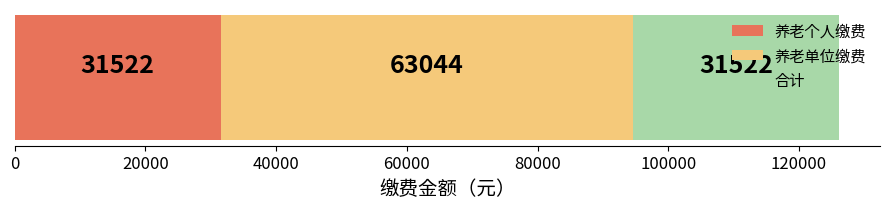

What is the minimum value for 养老个人缴费?

31522.1